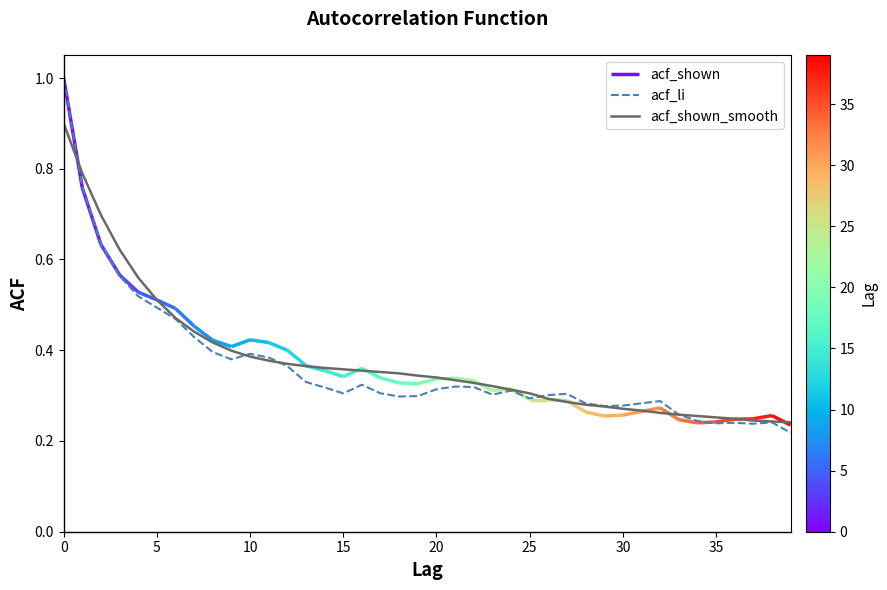

The acf_shown_smooth series shows 0.3 at 26. True or false?

True